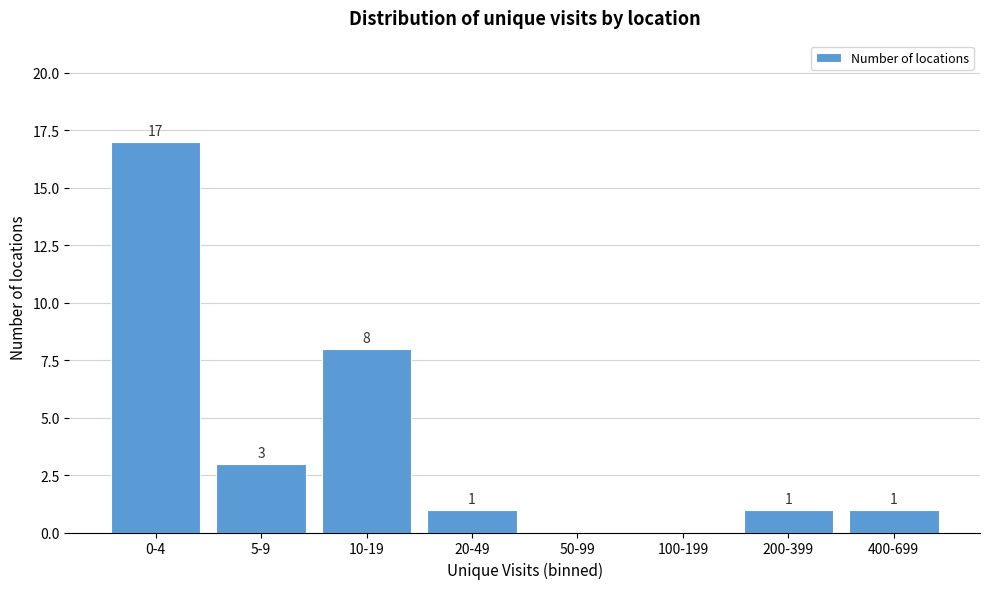

Reading left to right, transcribe all the data shown in this chart.

0-4=17	5-9=3	10-19=8	20-49=1	50-99=0	100-199=0	200-399=1	400-699=1